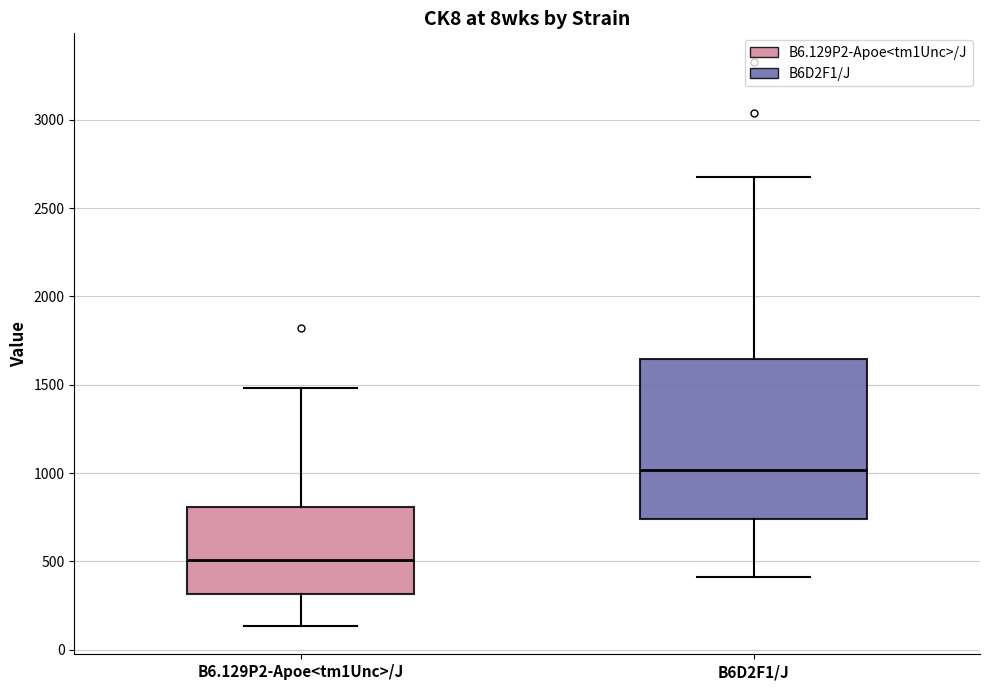

Which box has the highest median line?

B6D2F1/J